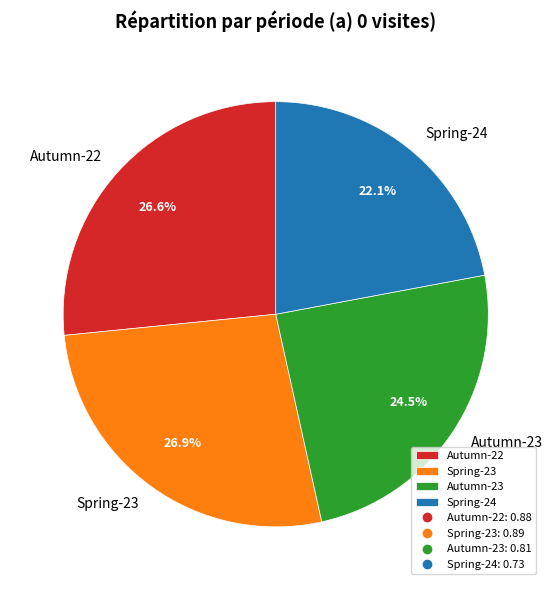

Between Autumn-22 and Spring-24, which is larger?

Autumn-22